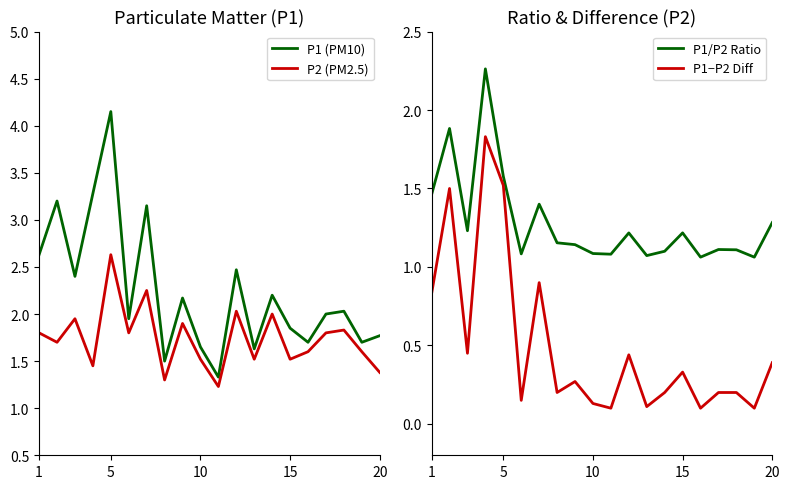

Is this an area chart (filled region under the line)?

No